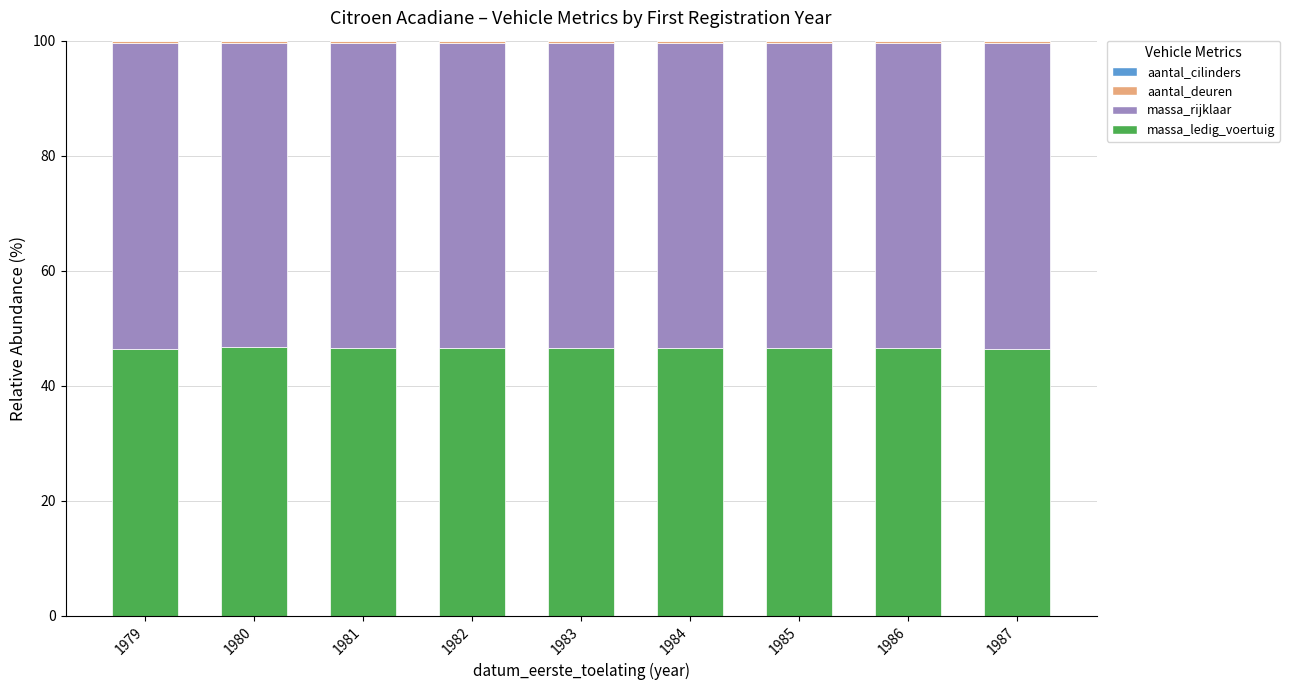

The massa_ledig_voertuig series shows 68.7 at 1982. True or false?

False